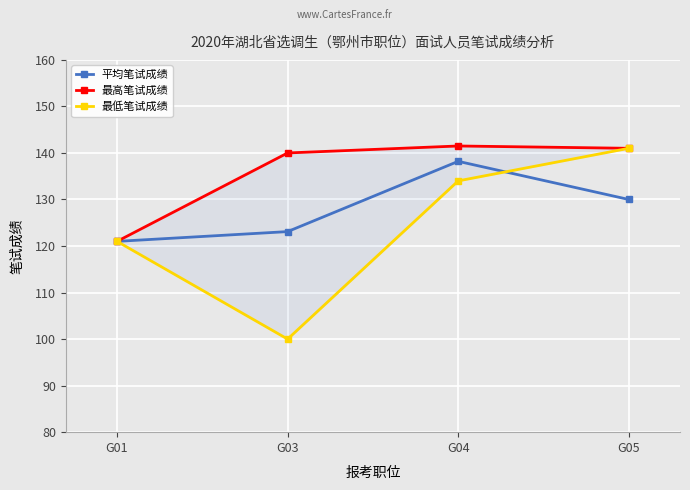

What is the highest value of the 平均笔试成绩 series?

138.2